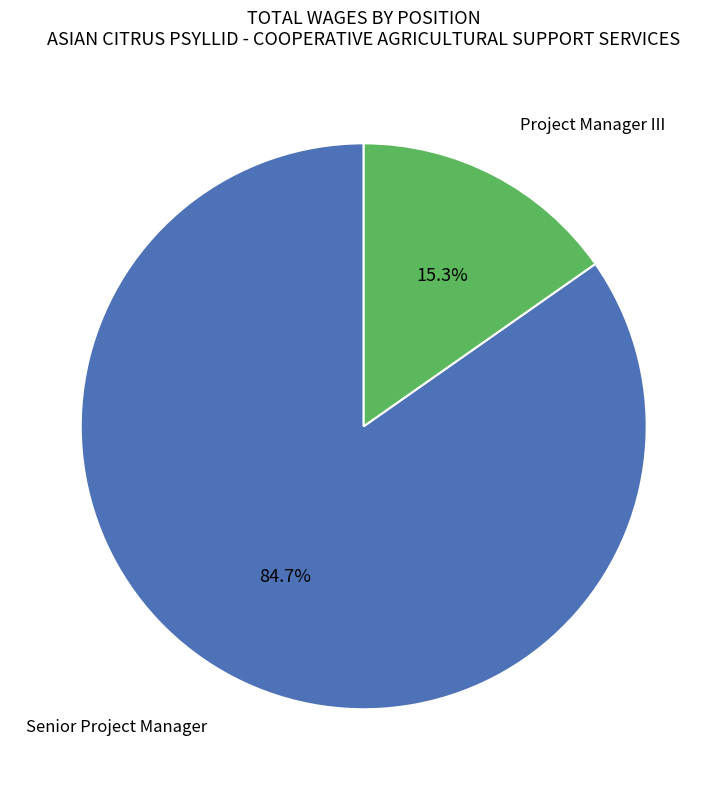

Does any single category account for the majority?

Yes